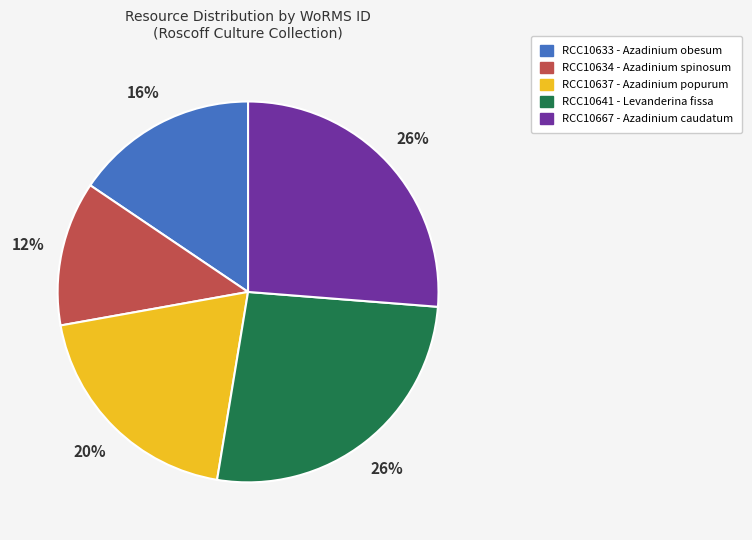

Between RCC10641 and RCC10634, which is larger?

RCC10641